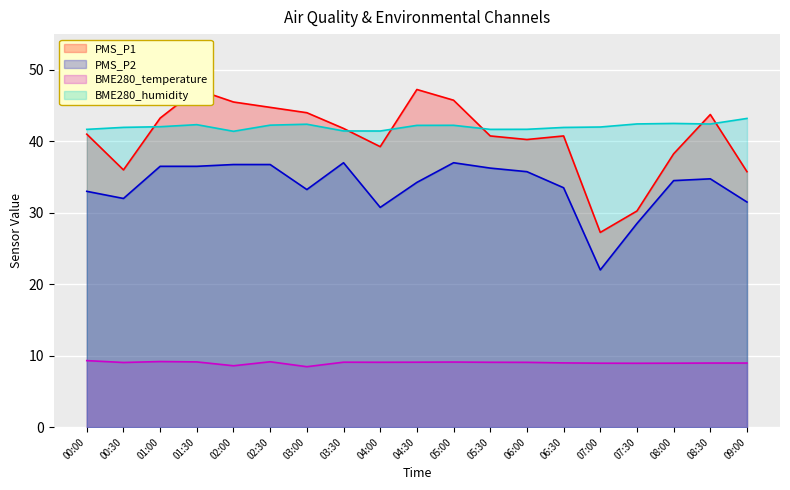

Reading left to right, extract all data points from this chart.

PMS_P1: 00:00=41.0	00:30=36.0	01:00=43.2	01:30=47.2	02:00=45.5	02:30=44.8	03:00=44.0	03:30=41.8	04:00=39.2	04:30=47.2	05:00=45.8	05:30=40.8	06:00=40.2	06:30=40.8	07:00=27.2	07:30=30.2	08:00=38.2	08:30=43.8	09:00=35.8
PMS_P2: 00:00=33.0	00:30=32.0	01:00=36.5	01:30=36.5	02:00=36.8	02:30=36.8	03:00=33.2	03:30=37.0	04:00=30.8	04:30=34.2	05:00=37.0	05:30=36.2	06:00=35.8	06:30=33.5	07:00=22.0	07:30=28.5	08:00=34.5	08:30=34.8	09:00=31.5
BME280_temperature: 00:00=9.3	00:30=9.1	01:00=9.2	01:30=9.1	02:00=8.6	02:30=9.2	03:00=8.5	03:30=9.1	04:00=9.1	04:30=9.1	05:00=9.1	05:30=9.1	06:00=9.1	06:30=9.0	07:00=8.9	07:30=8.9	08:00=8.9	08:30=9.0	09:00=9.0
BME280_humidity: 00:00=41.7	00:30=42.0	01:00=42.0	01:30=42.3	02:00=41.4	02:30=42.3	03:00=42.4	03:30=41.5	04:00=41.4	04:30=42.2	05:00=42.2	05:30=41.7	06:00=41.7	06:30=41.9	07:00=42.0	07:30=42.4	08:00=42.5	08:30=42.4	09:00=43.2